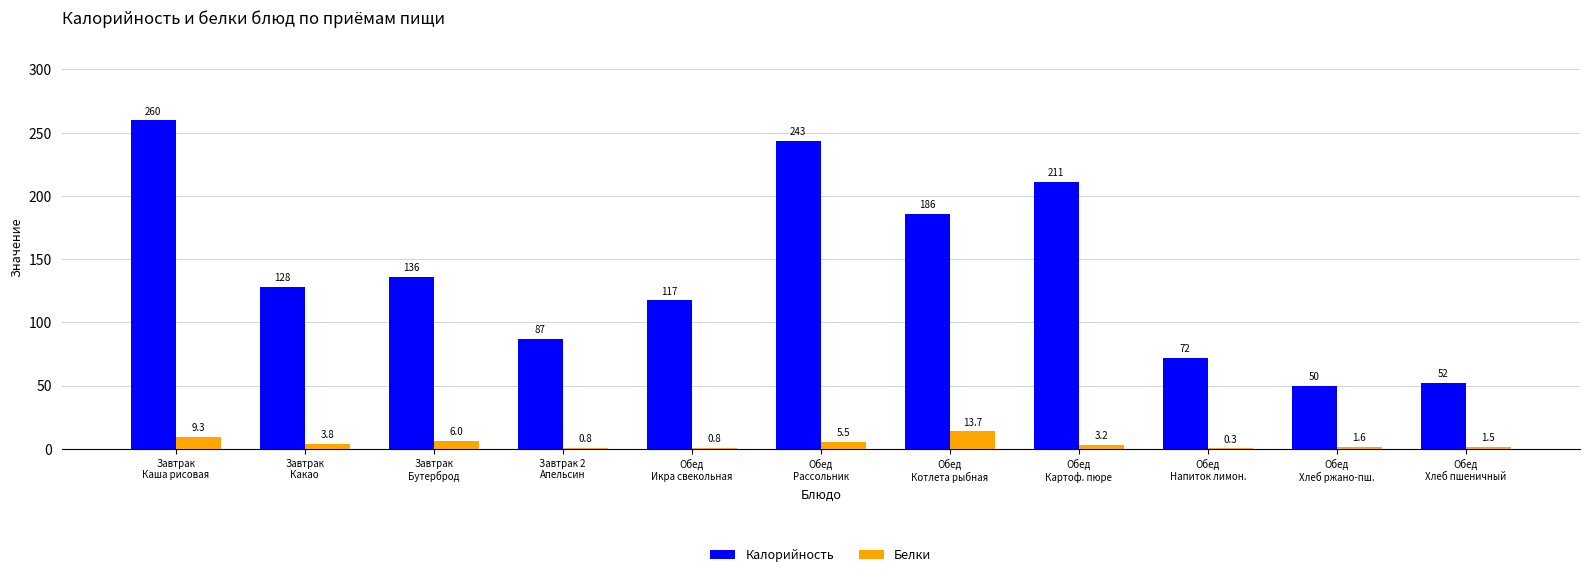

What is the sum of the Белки values at Обед
Хлеб пшеничный and Обед
Картоф. пюре?

4.7